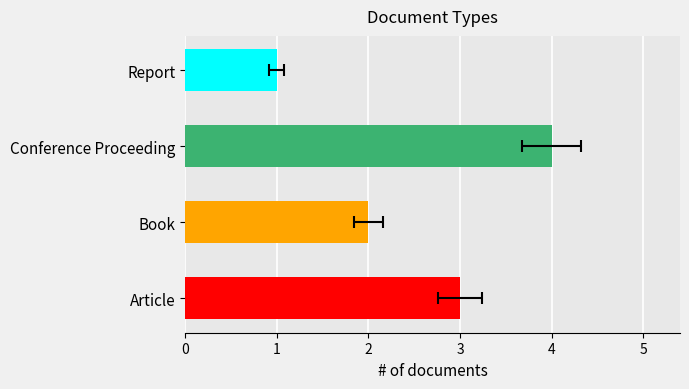

The value at Article is 1. True or false?

False